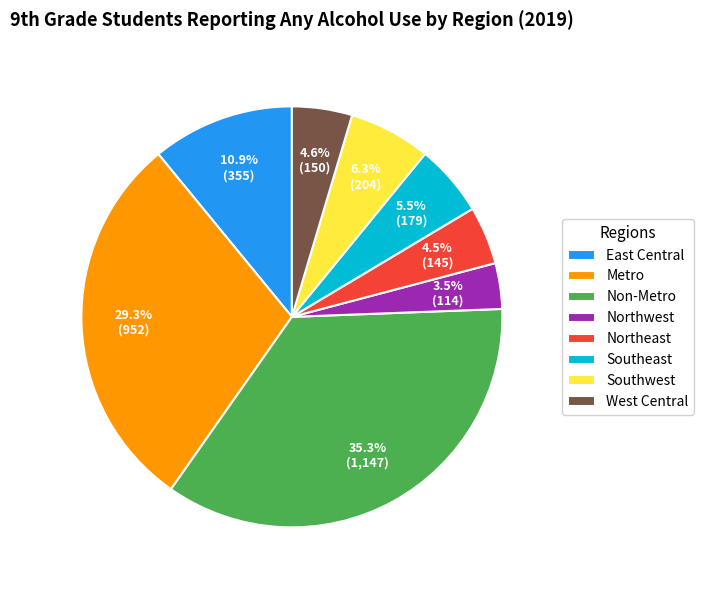

Does Southwest represent more than half of the total?

No